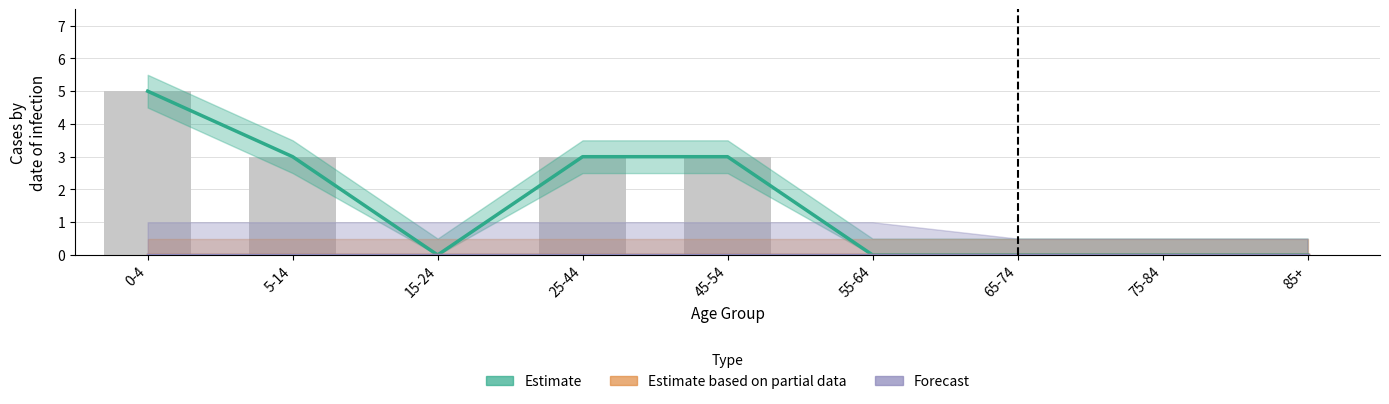

Is the value of Estimate based on partial data at 0-4 greater than the value of Forecast at 55-64?

No